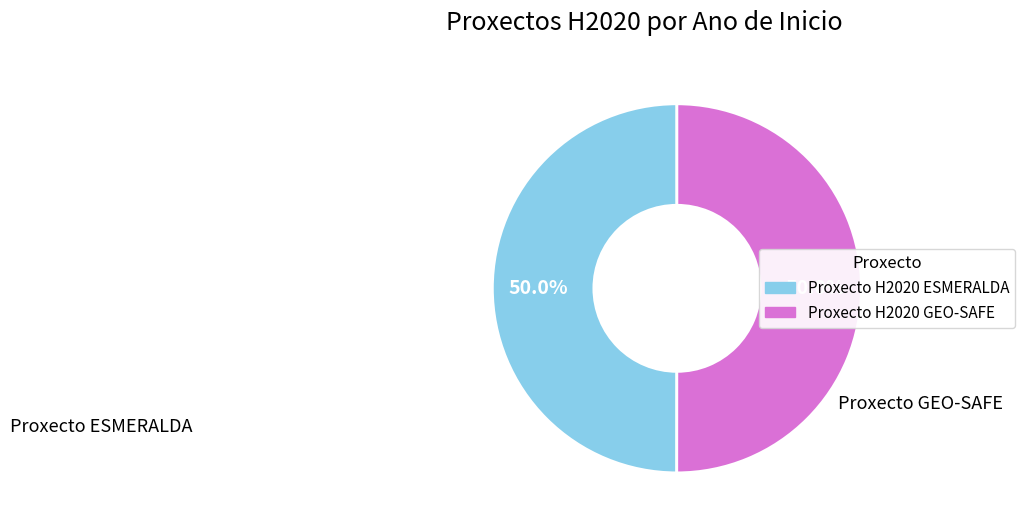

Do Proxecto H2020 GEO-SAFE and Proxecto H2020 ESMERALDA together represent more than half of the pie?

Yes